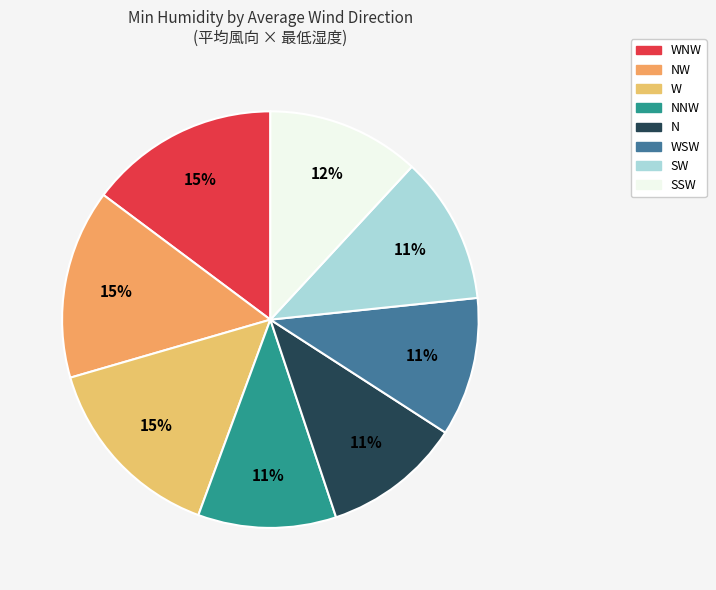

How many segments does this pie chart have?

8